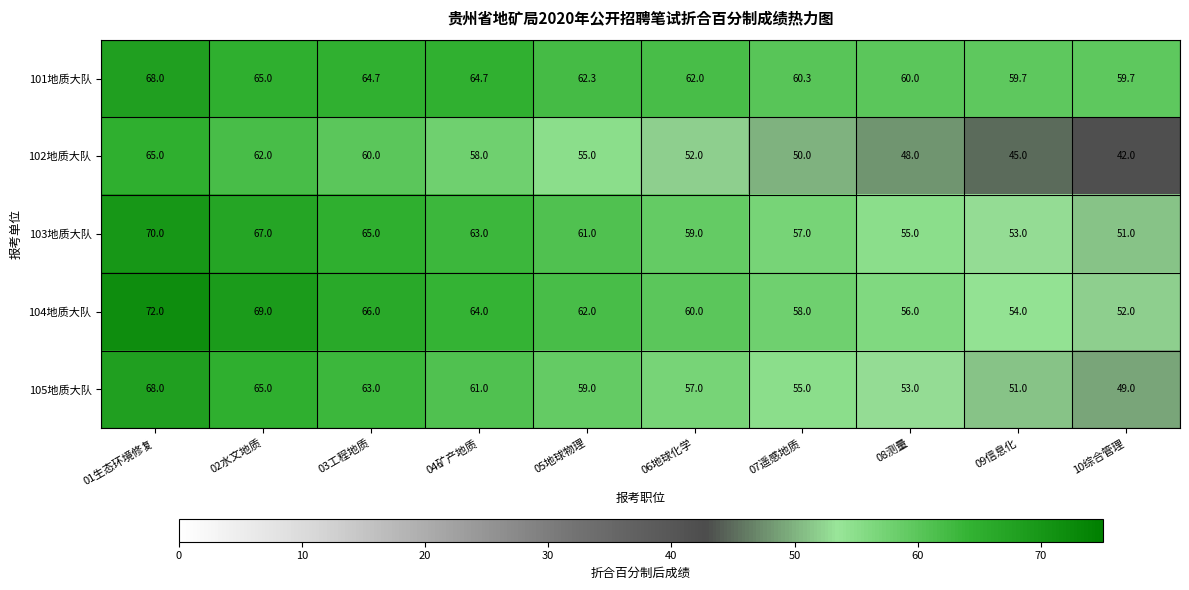

What is the difference between the highest and lowest values at 03工程地质?

6.0